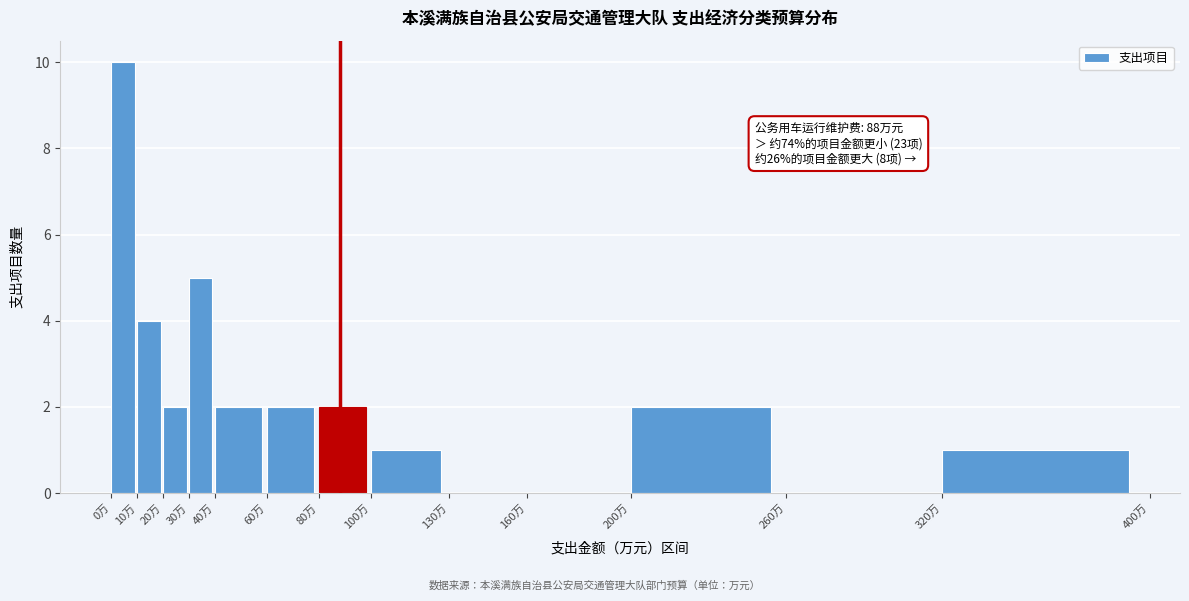

Over which range of the x-axis is the bar tallest?

0 to 10